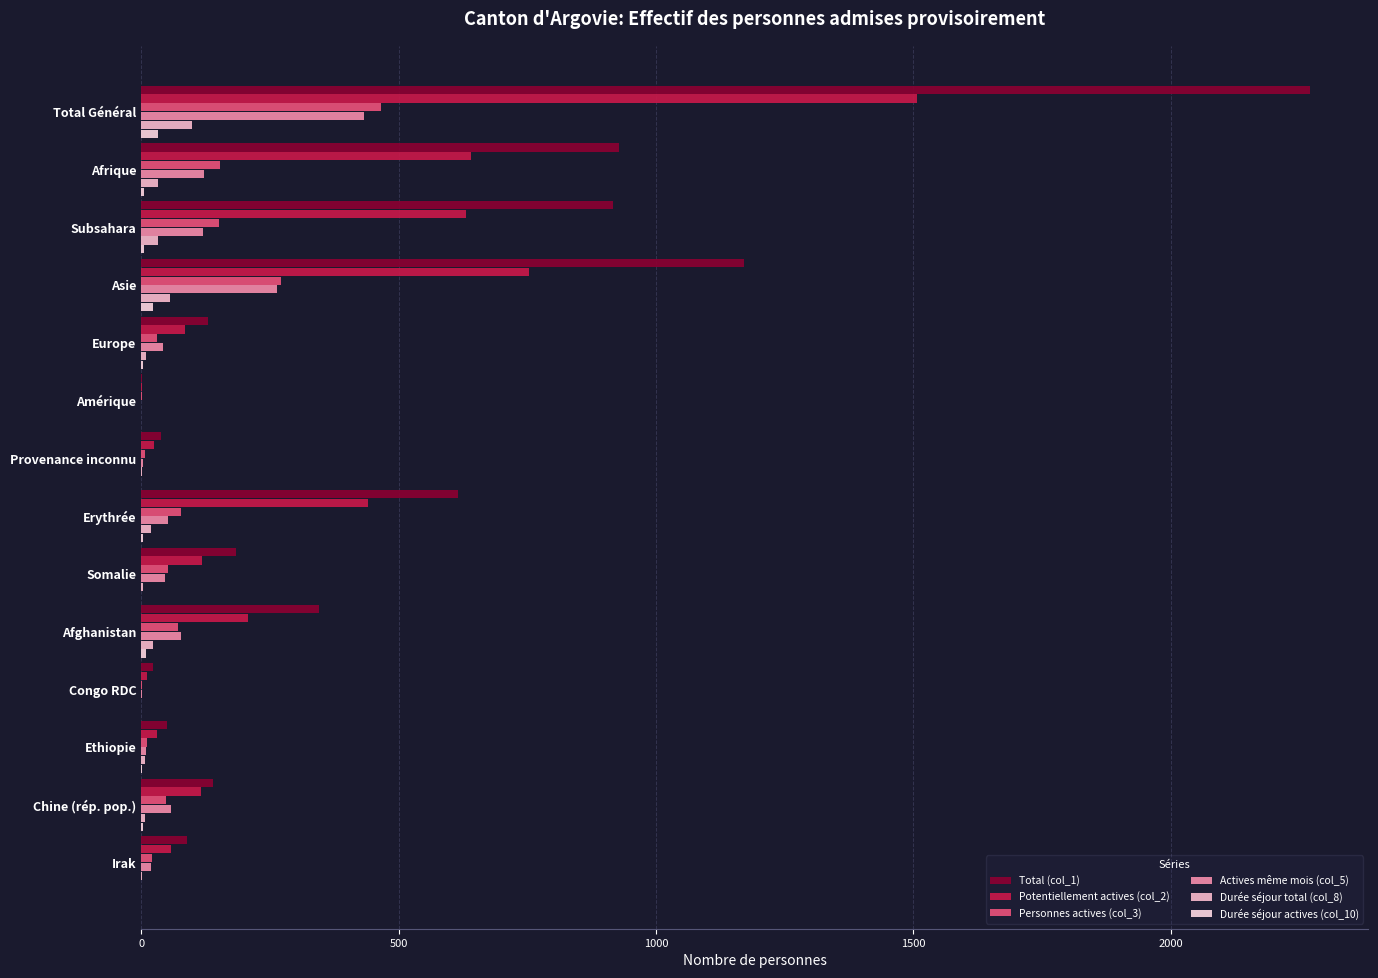

What are all the series names shown in the legend?

Total (col_1), Potentiellement actives (col_2), Personnes actives (col_3), Actives même mois (col_5), Durée séjour total (col_8), Durée séjour actives (col_10)